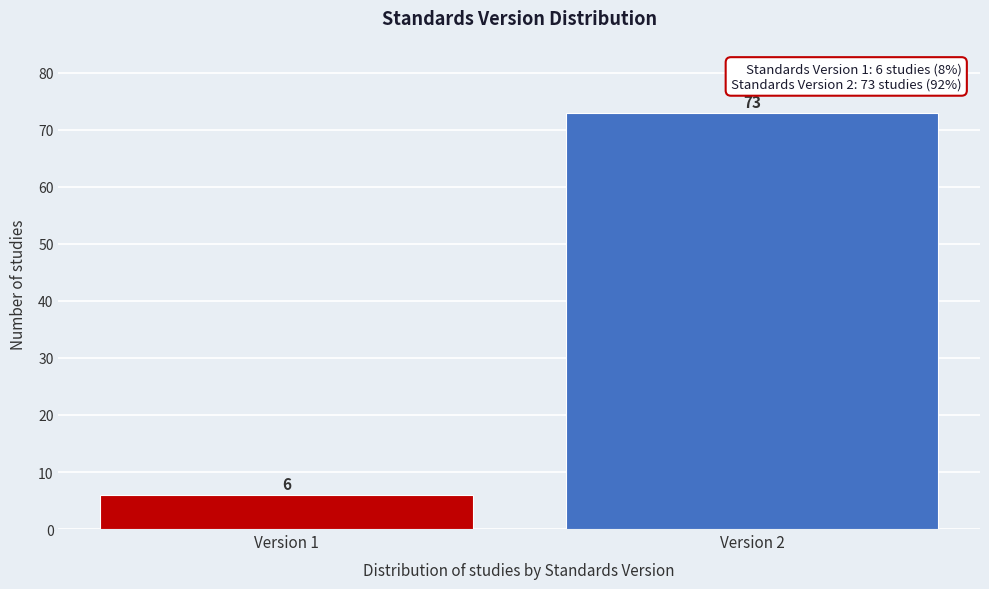

Reading right to left, list all the values displayed in this chart.

Version 2=73	Version 1=6